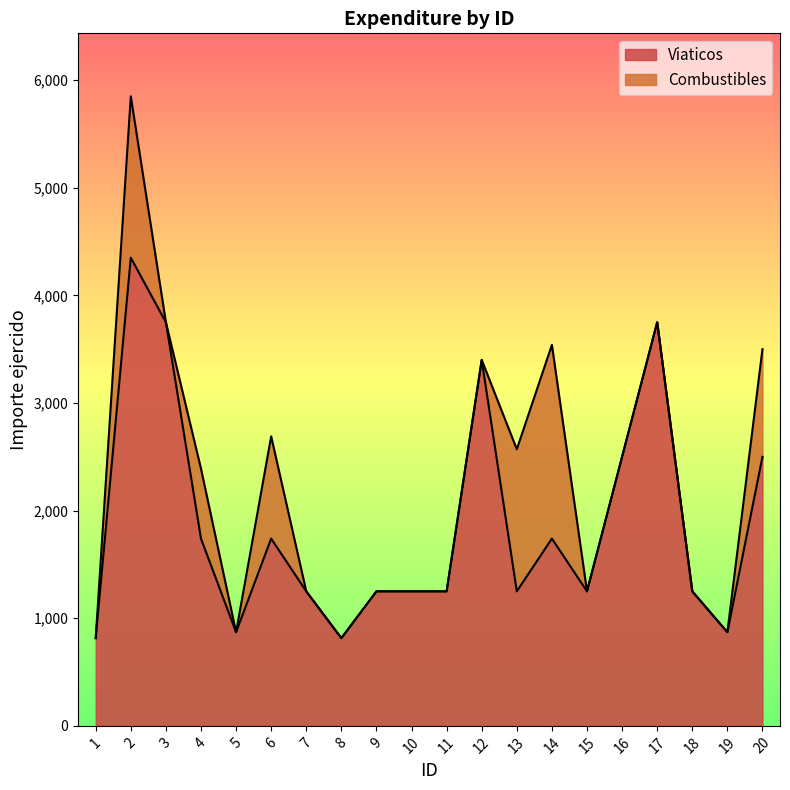

At which category does the chart reach its minimum across all series?

1